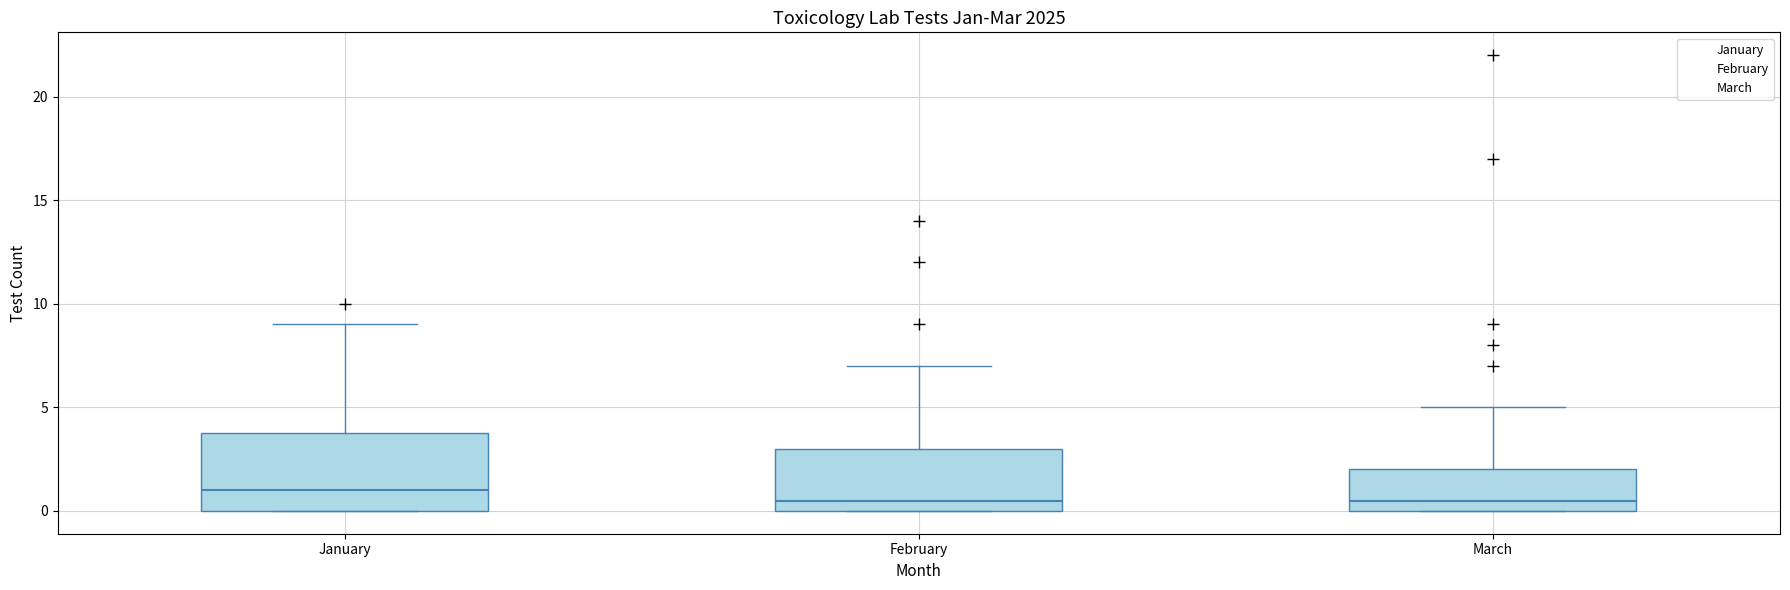

Which box is the tallest, from its lower edge to its upper edge?

January